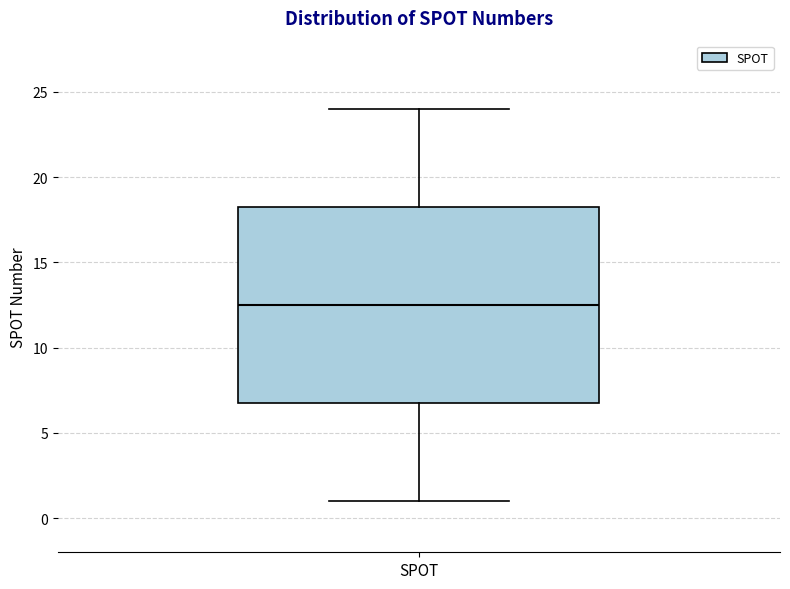

Read this box plot against the y-axis: the position of the median line, the range covered by the box, and the ends of both whiskers. The values are not printed on the chart, so give them approximately, as read against the axis.

median 12.5, box 7.0 to 18.5, whiskers 1.0 to 24.0